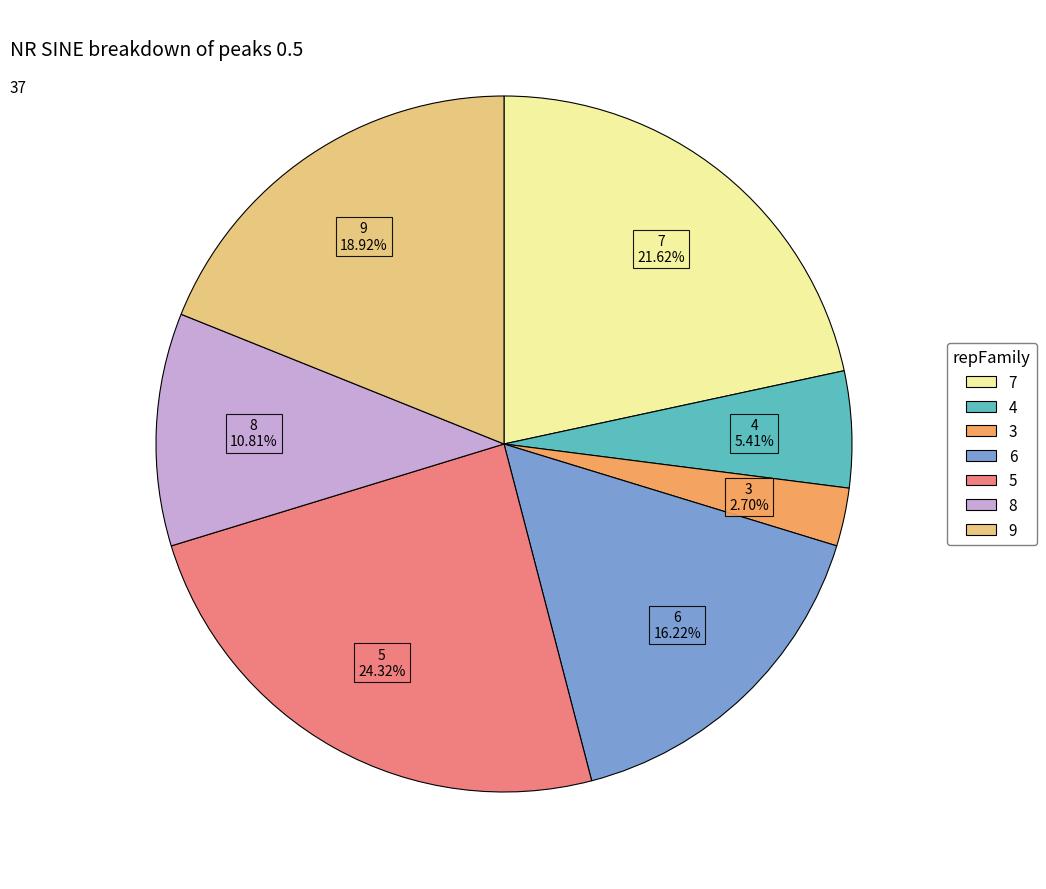

True or false: 4 accounts for 5% of the total.

True